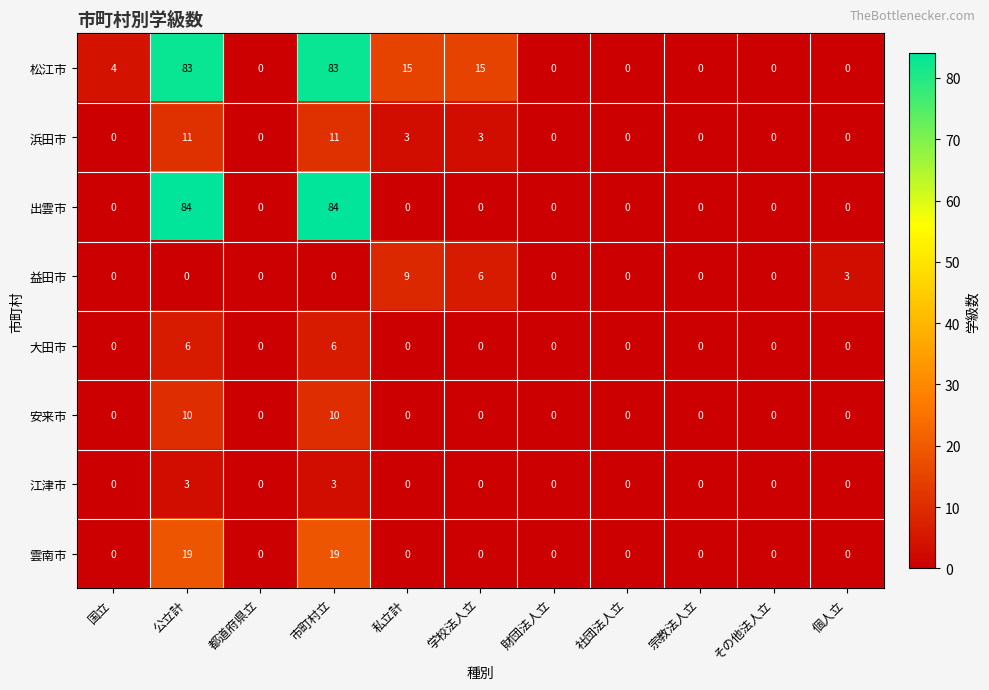

How many 大田市 values are between 0 and 1?

9